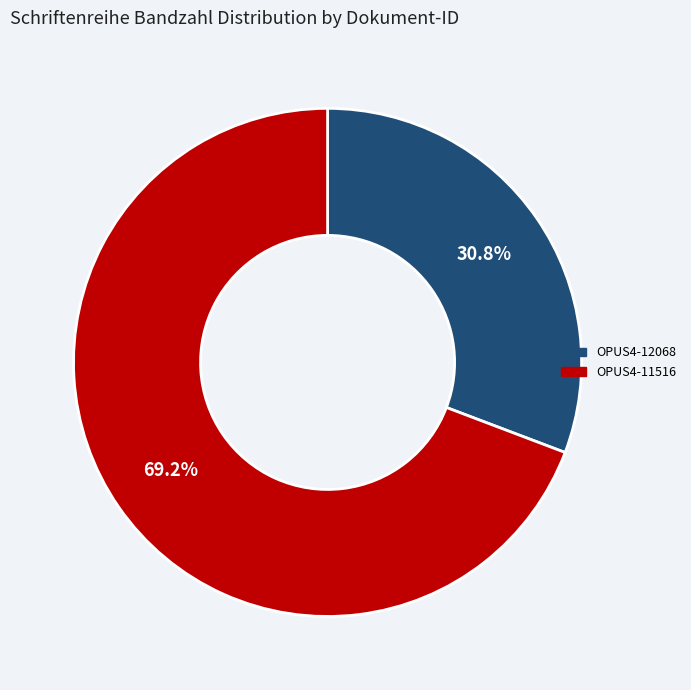

Do OPUS4-11516 and OPUS4-12068 together represent more than half of the pie?

Yes